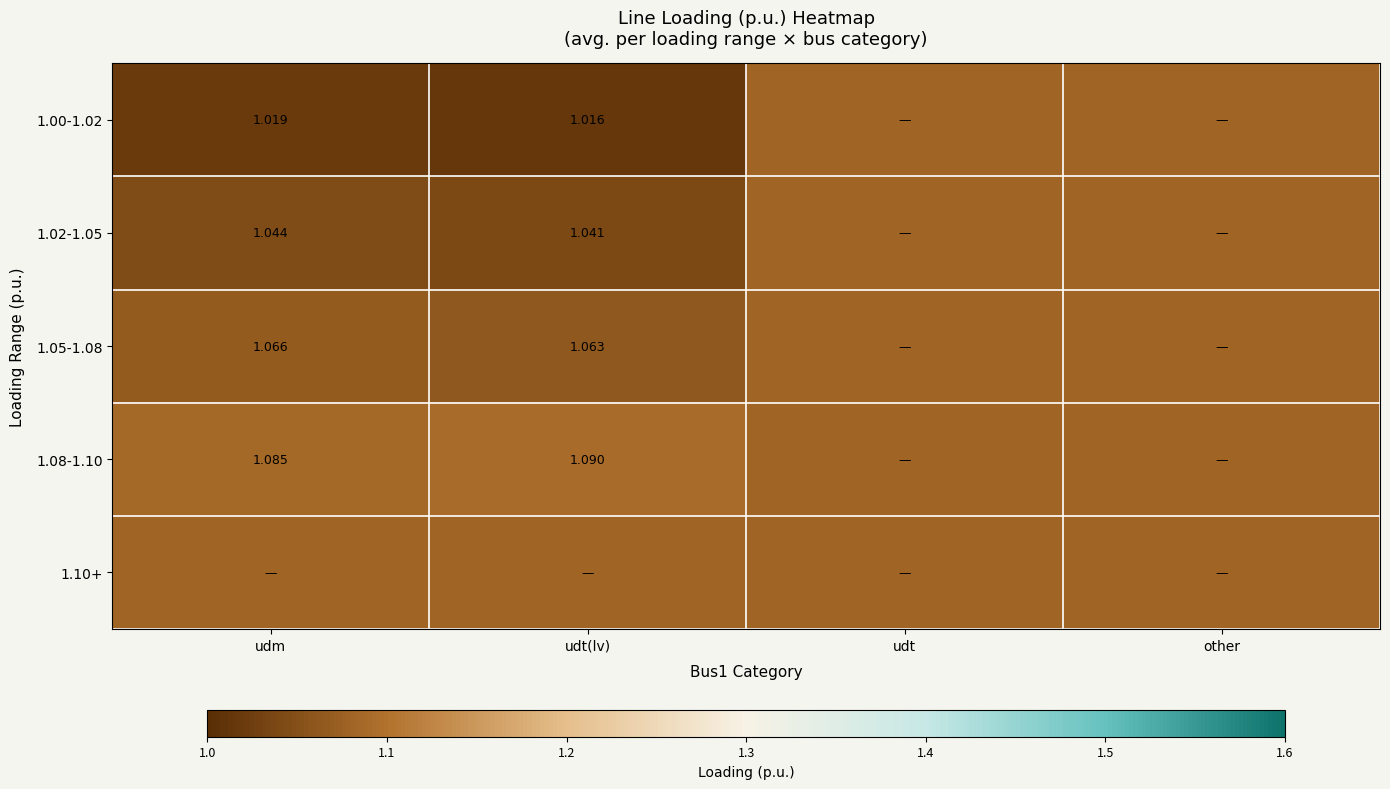

Which label corresponds to the smallest value in the chart?

udt(lv)